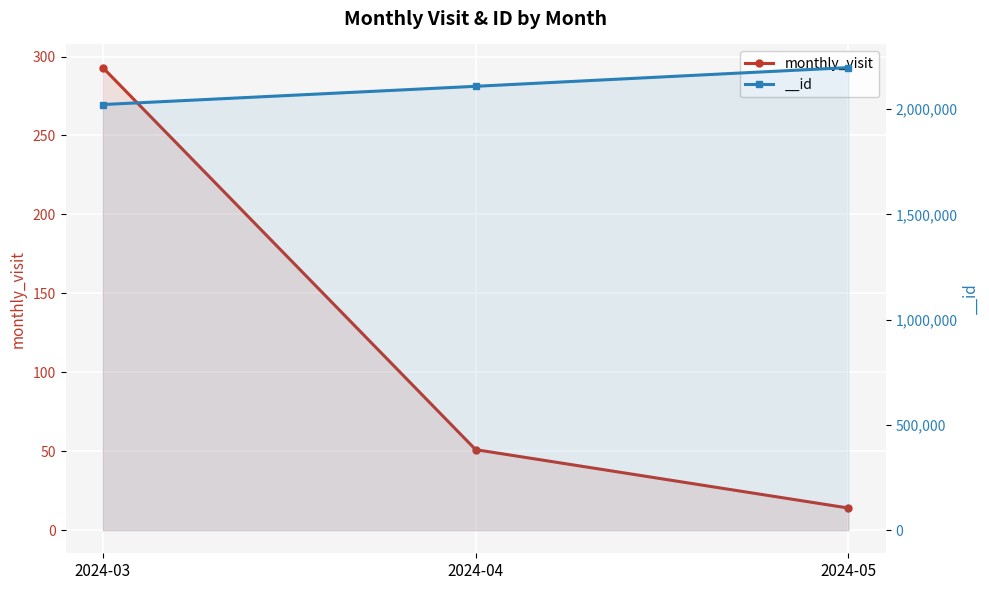

Rank the categories by value from highest to lowest.

2024-03, 2024-04, 2024-05